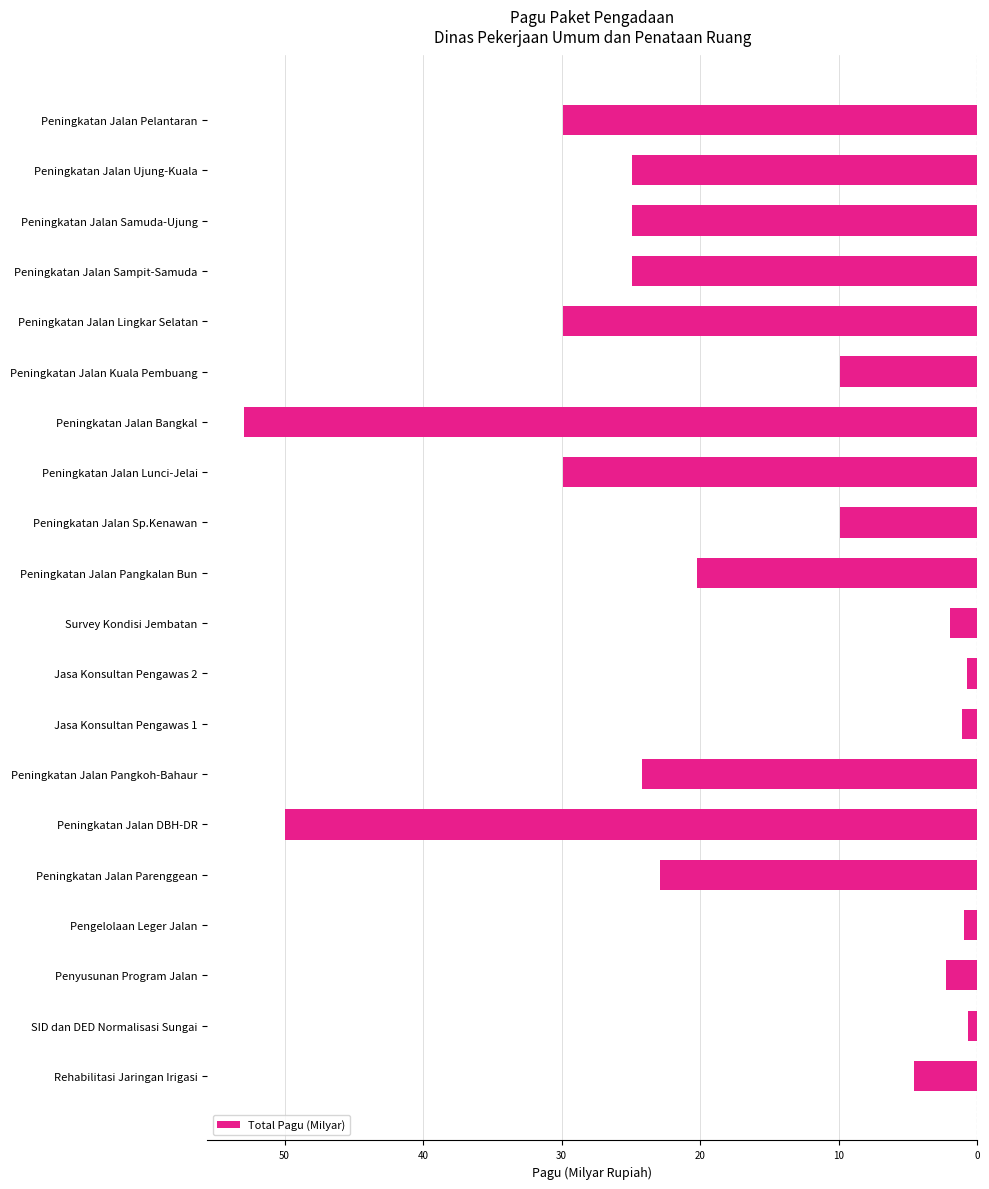

Count the number of data series in this chart.

1